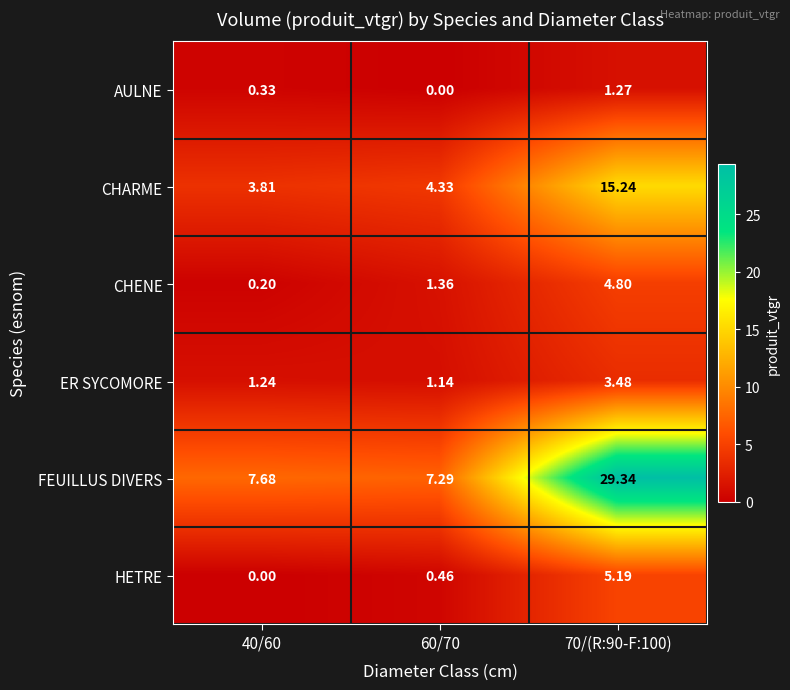

List the series in order of their peak value, highest first.

FEUILLUS DIVERS, CHARME, HETRE, CHENE, ER SYCOMORE, AULNE